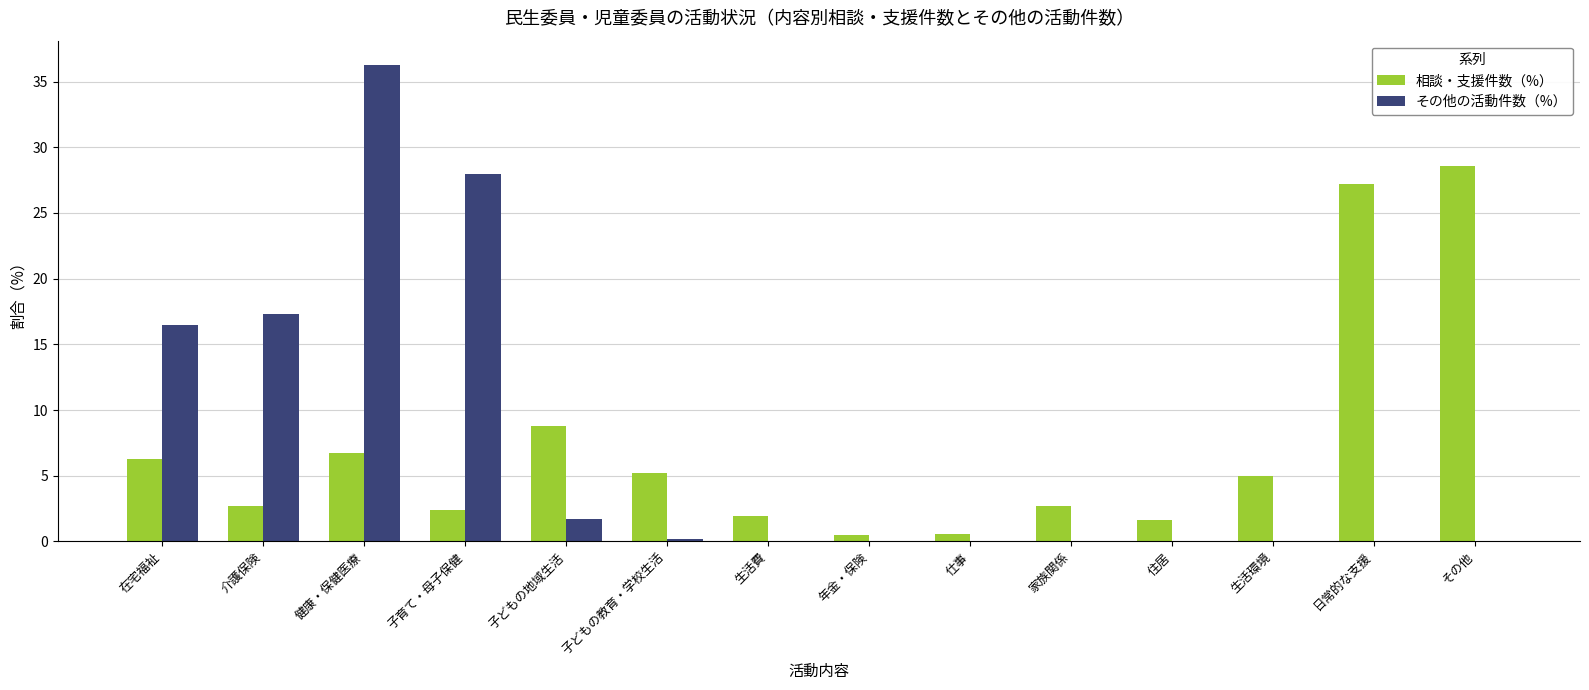

At which category is the sum across all series the highest?

健康・保健医療